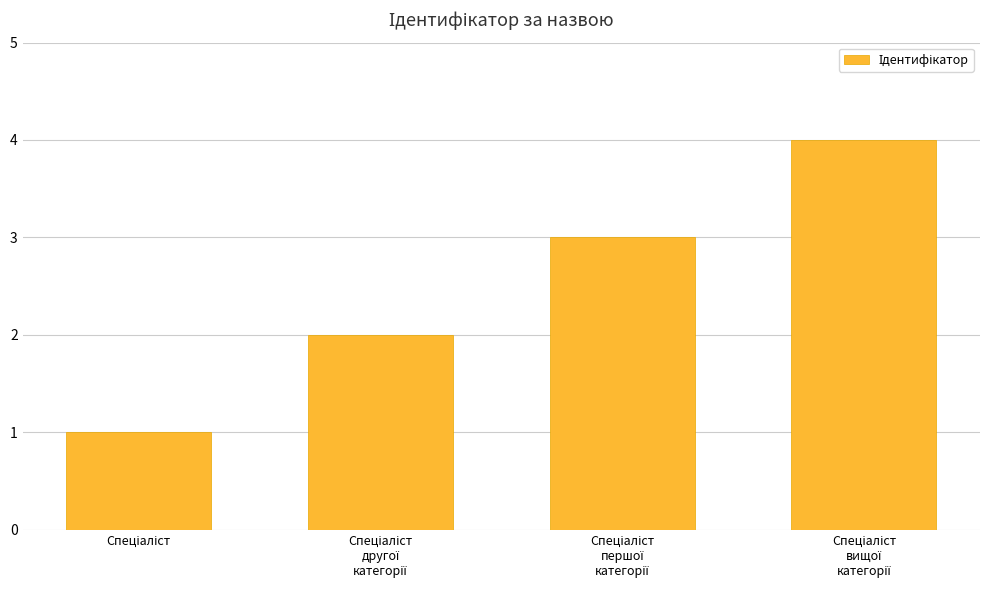

Reading left to right, what are all the values shown in this chart?

1	2	3	4